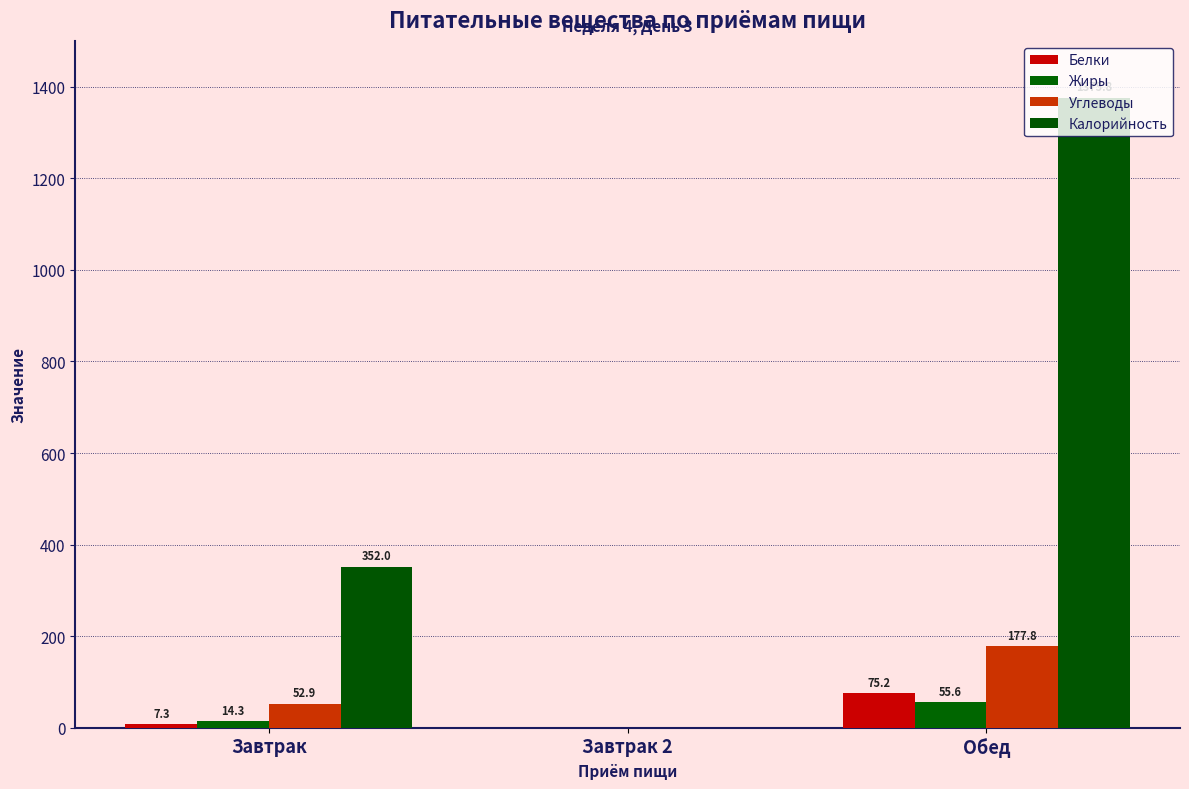

How many values in Жиры are above zero?

2